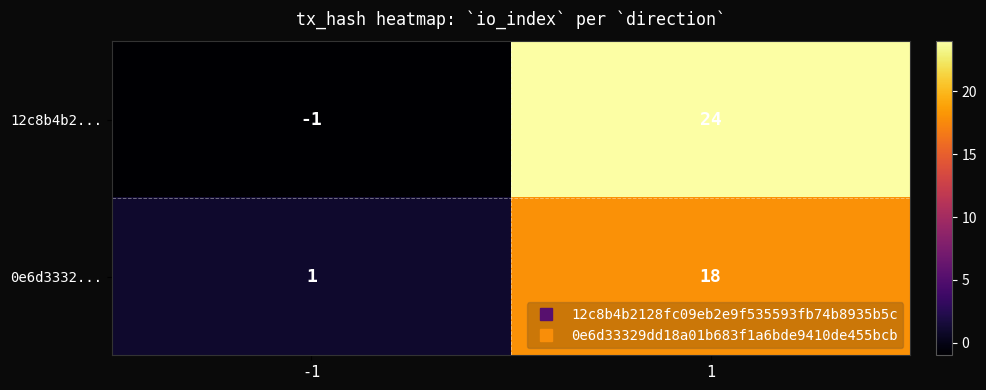

Read the 12c8b4b2... value at 1.

24